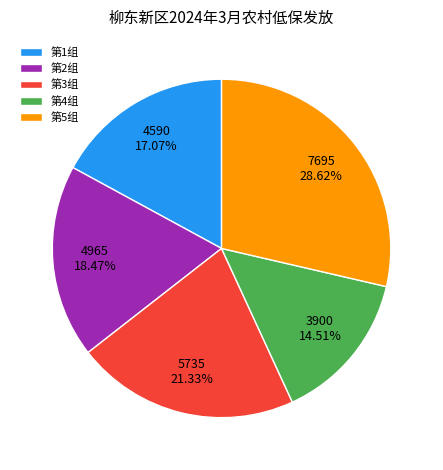

How many slices are in this pie chart?

5